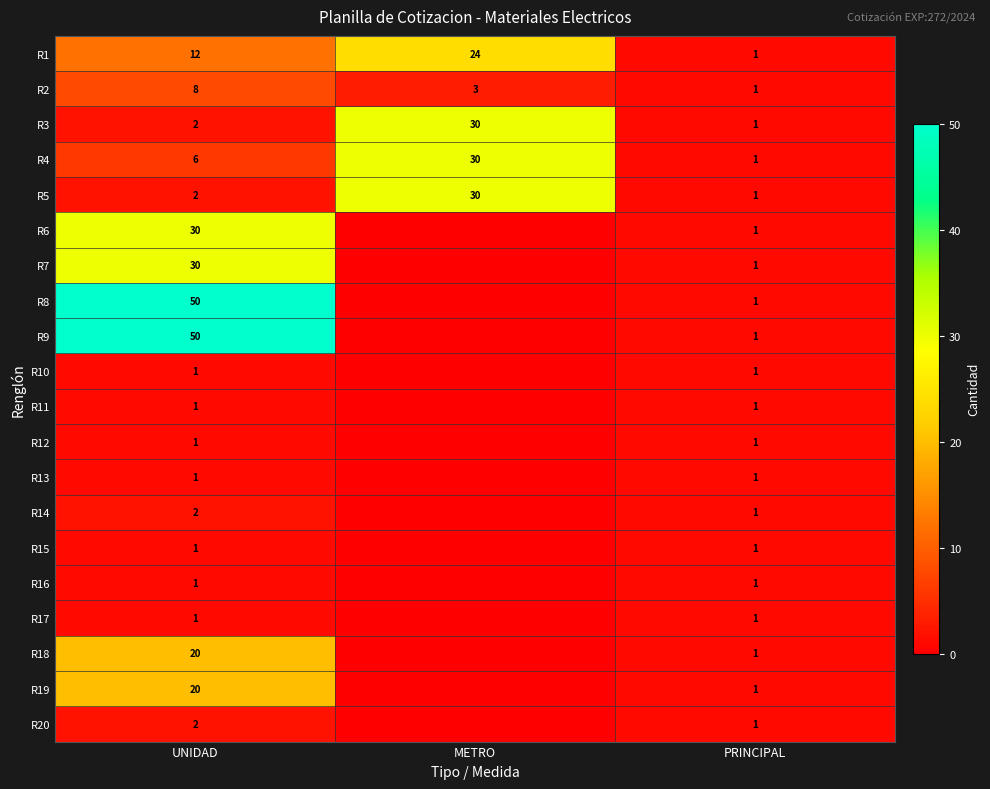

The R8 series shows 1 at PRINCIPAL. True or false?

True